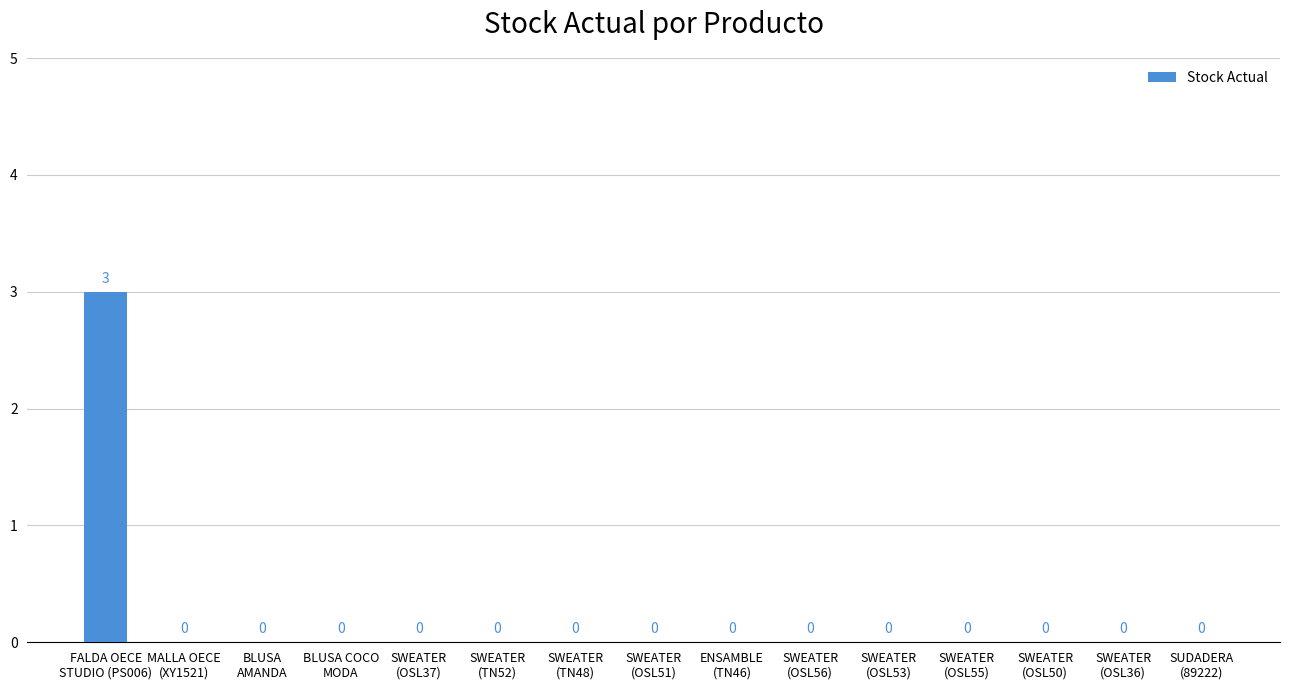

True or false: the data shows 1 at SUDADERA
(89222).

False